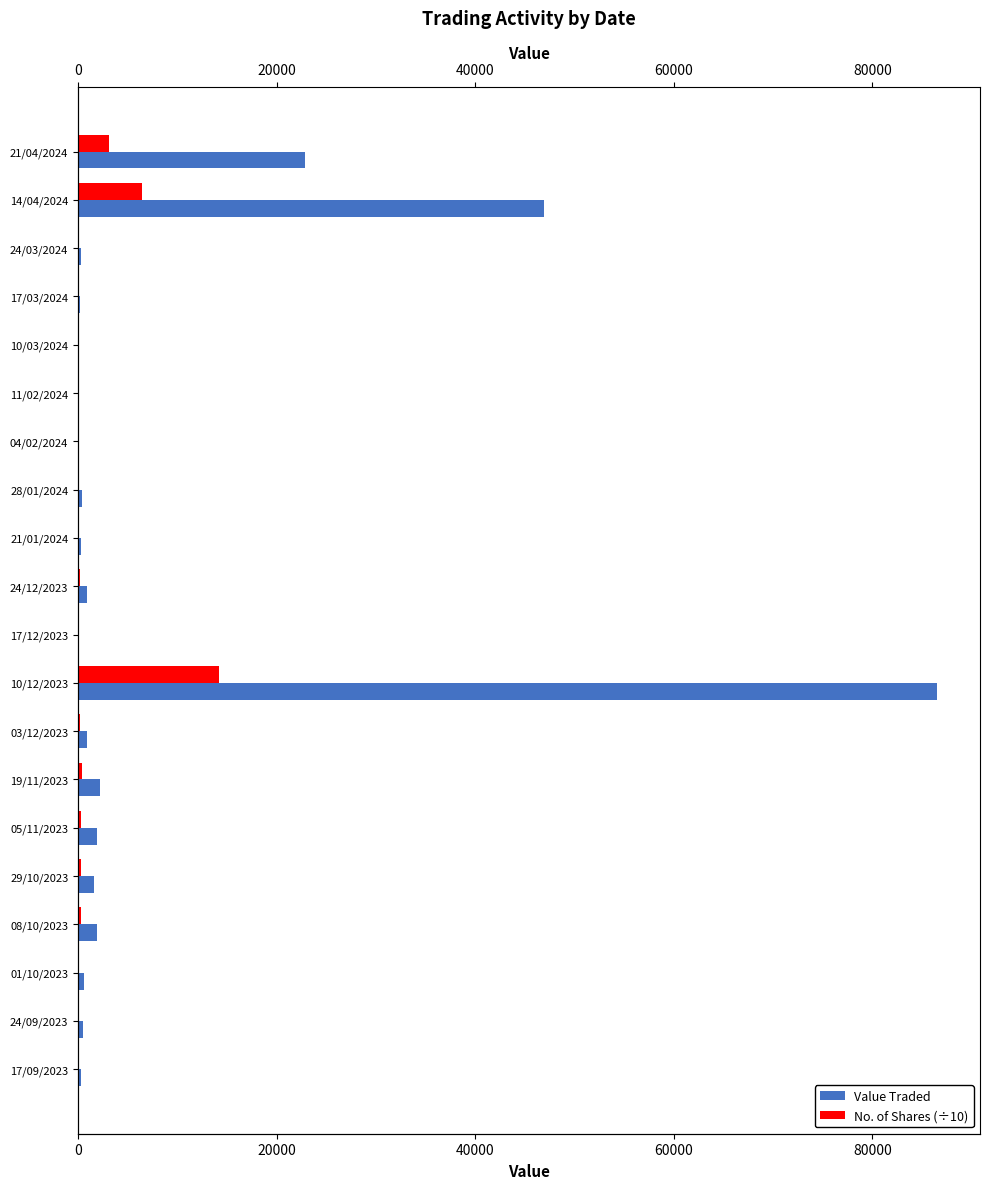

How many groups of bars are there?

20